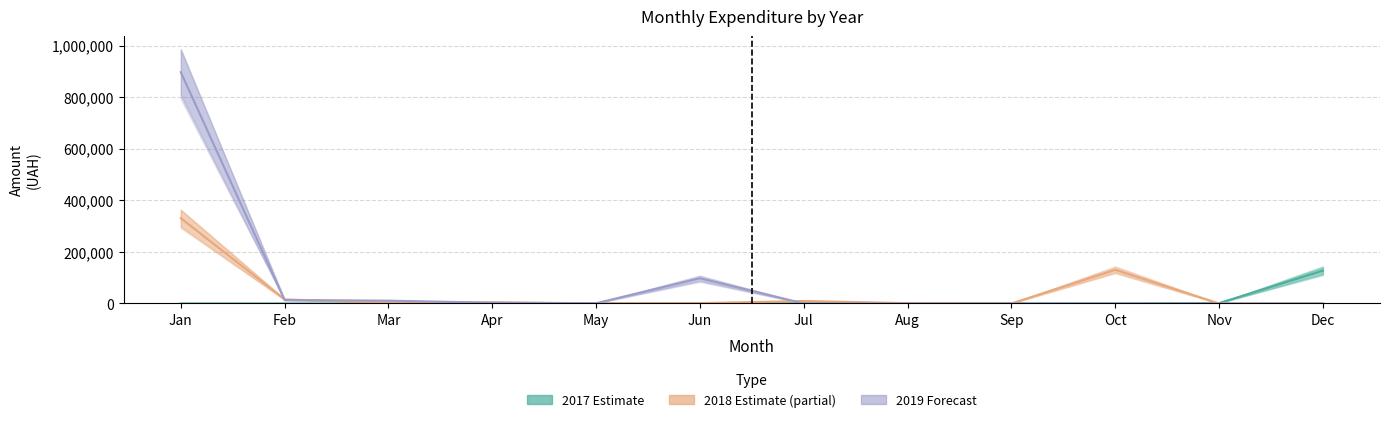

Which series has the largest total across all categories?

2019 Forecast